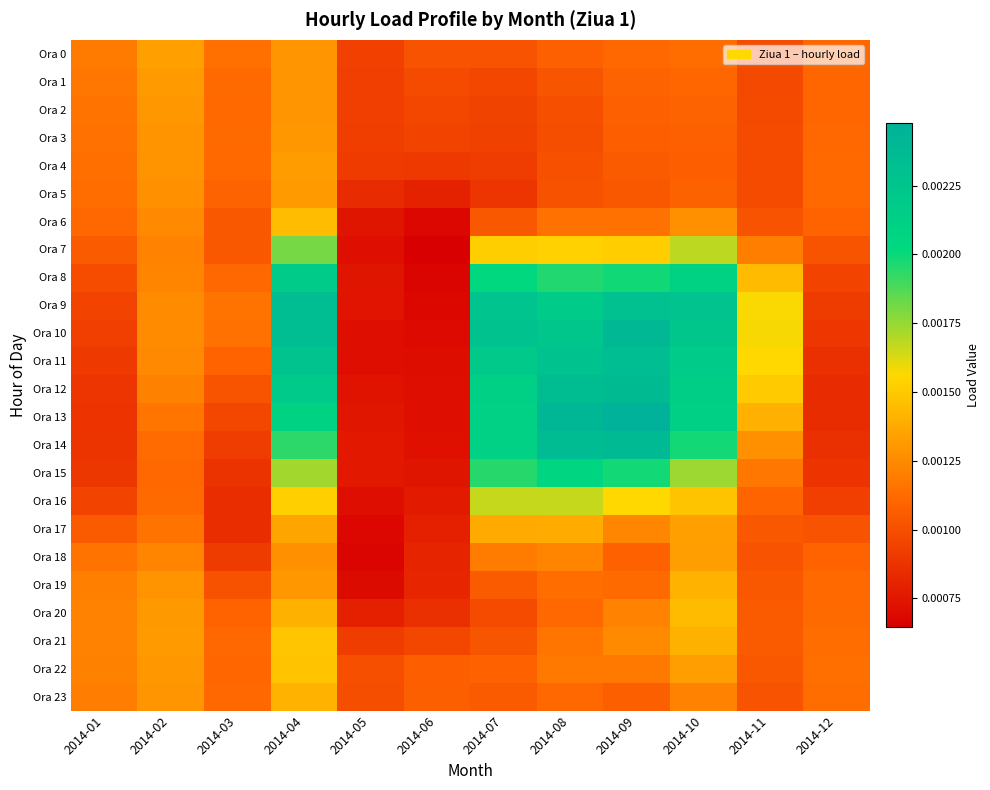

Reading left to right, list all the values displayed in this chart.

Ora 0: 2014-01=0.0	2014-02=0.0	2014-03=0.0	2014-04=0.0	2014-05=0.0	2014-06=0.0	2014-07=0.0	2014-08=0.0	2014-09=0.0	2014-10=0.0	2014-11=0.0	2014-12=0.0
Ora 1: 2014-01=0.0	2014-02=0.0	2014-03=0.0	2014-04=0.0	2014-05=0.0	2014-06=0.0	2014-07=0.0	2014-08=0.0	2014-09=0.0	2014-10=0.0	2014-11=0.0	2014-12=0.0
Ora 2: 2014-01=0.0	2014-02=0.0	2014-03=0.0	2014-04=0.0	2014-05=0.0	2014-06=0.0	2014-07=0.0	2014-08=0.0	2014-09=0.0	2014-10=0.0	2014-11=0.0	2014-12=0.0
Ora 3: 2014-01=0.0	2014-02=0.0	2014-03=0.0	2014-04=0.0	2014-05=0.0	2014-06=0.0	2014-07=0.0	2014-08=0.0	2014-09=0.0	2014-10=0.0	2014-11=0.0	2014-12=0.0
Ora 4: 2014-01=0.0	2014-02=0.0	2014-03=0.0	2014-04=0.0	2014-05=0.0	2014-06=0.0	2014-07=0.0	2014-08=0.0	2014-09=0.0	2014-10=0.0	2014-11=0.0	2014-12=0.0
Ora 5: 2014-01=0.0	2014-02=0.0	2014-03=0.0	2014-04=0.0	2014-05=0.0	2014-06=0.0	2014-07=0.0	2014-08=0.0	2014-09=0.0	2014-10=0.0	2014-11=0.0	2014-12=0.0
Ora 6: 2014-01=0.0	2014-02=0.0	2014-03=0.0	2014-04=0.0	2014-05=0.0	2014-06=0.0	2014-07=0.0	2014-08=0.0	2014-09=0.0	2014-10=0.0	2014-11=0.0	2014-12=0.0
Ora 7: 2014-01=0.0	2014-02=0.0	2014-03=0.0	2014-04=0.0	2014-05=0.0	2014-06=0.0	2014-07=0.0	2014-08=0.0	2014-09=0.0	2014-10=0.0	2014-11=0.0	2014-12=0.0
Ora 8: 2014-01=0.0	2014-02=0.0	2014-03=0.0	2014-04=0.0	2014-05=0.0	2014-06=0.0	2014-07=0.0	2014-08=0.0	2014-09=0.0	2014-10=0.0	2014-11=0.0	2014-12=0.0
Ora 9: 2014-01=0.0	2014-02=0.0	2014-03=0.0	2014-04=0.0	2014-05=0.0	2014-06=0.0	2014-07=0.0	2014-08=0.0	2014-09=0.0	2014-10=0.0	2014-11=0.0	2014-12=0.0
Ora 10: 2014-01=0.0	2014-02=0.0	2014-03=0.0	2014-04=0.0	2014-05=0.0	2014-06=0.0	2014-07=0.0	2014-08=0.0	2014-09=0.0	2014-10=0.0	2014-11=0.0	2014-12=0.0
Ora 11: 2014-01=0.0	2014-02=0.0	2014-03=0.0	2014-04=0.0	2014-05=0.0	2014-06=0.0	2014-07=0.0	2014-08=0.0	2014-09=0.0	2014-10=0.0	2014-11=0.0	2014-12=0.0
Ora 12: 2014-01=0.0	2014-02=0.0	2014-03=0.0	2014-04=0.0	2014-05=0.0	2014-06=0.0	2014-07=0.0	2014-08=0.0	2014-09=0.0	2014-10=0.0	2014-11=0.0	2014-12=0.0
Ora 13: 2014-01=0.0	2014-02=0.0	2014-03=0.0	2014-04=0.0	2014-05=0.0	2014-06=0.0	2014-07=0.0	2014-08=0.0	2014-09=0.0	2014-10=0.0	2014-11=0.0	2014-12=0.0
Ora 14: 2014-01=0.0	2014-02=0.0	2014-03=0.0	2014-04=0.0	2014-05=0.0	2014-06=0.0	2014-07=0.0	2014-08=0.0	2014-09=0.0	2014-10=0.0	2014-11=0.0	2014-12=0.0
Ora 15: 2014-01=0.0	2014-02=0.0	2014-03=0.0	2014-04=0.0	2014-05=0.0	2014-06=0.0	2014-07=0.0	2014-08=0.0	2014-09=0.0	2014-10=0.0	2014-11=0.0	2014-12=0.0
Ora 16: 2014-01=0.0	2014-02=0.0	2014-03=0.0	2014-04=0.0	2014-05=0.0	2014-06=0.0	2014-07=0.0	2014-08=0.0	2014-09=0.0	2014-10=0.0	2014-11=0.0	2014-12=0.0
Ora 17: 2014-01=0.0	2014-02=0.0	2014-03=0.0	2014-04=0.0	2014-05=0.0	2014-06=0.0	2014-07=0.0	2014-08=0.0	2014-09=0.0	2014-10=0.0	2014-11=0.0	2014-12=0.0
Ora 18: 2014-01=0.0	2014-02=0.0	2014-03=0.0	2014-04=0.0	2014-05=0.0	2014-06=0.0	2014-07=0.0	2014-08=0.0	2014-09=0.0	2014-10=0.0	2014-11=0.0	2014-12=0.0
Ora 19: 2014-01=0.0	2014-02=0.0	2014-03=0.0	2014-04=0.0	2014-05=0.0	2014-06=0.0	2014-07=0.0	2014-08=0.0	2014-09=0.0	2014-10=0.0	2014-11=0.0	2014-12=0.0
Ora 20: 2014-01=0.0	2014-02=0.0	2014-03=0.0	2014-04=0.0	2014-05=0.0	2014-06=0.0	2014-07=0.0	2014-08=0.0	2014-09=0.0	2014-10=0.0	2014-11=0.0	2014-12=0.0
Ora 21: 2014-01=0.0	2014-02=0.0	2014-03=0.0	2014-04=0.0	2014-05=0.0	2014-06=0.0	2014-07=0.0	2014-08=0.0	2014-09=0.0	2014-10=0.0	2014-11=0.0	2014-12=0.0
Ora 22: 2014-01=0.0	2014-02=0.0	2014-03=0.0	2014-04=0.0	2014-05=0.0	2014-06=0.0	2014-07=0.0	2014-08=0.0	2014-09=0.0	2014-10=0.0	2014-11=0.0	2014-12=0.0
Ora 23: 2014-01=0.0	2014-02=0.0	2014-03=0.0	2014-04=0.0	2014-05=0.0	2014-06=0.0	2014-07=0.0	2014-08=0.0	2014-09=0.0	2014-10=0.0	2014-11=0.0	2014-12=0.0